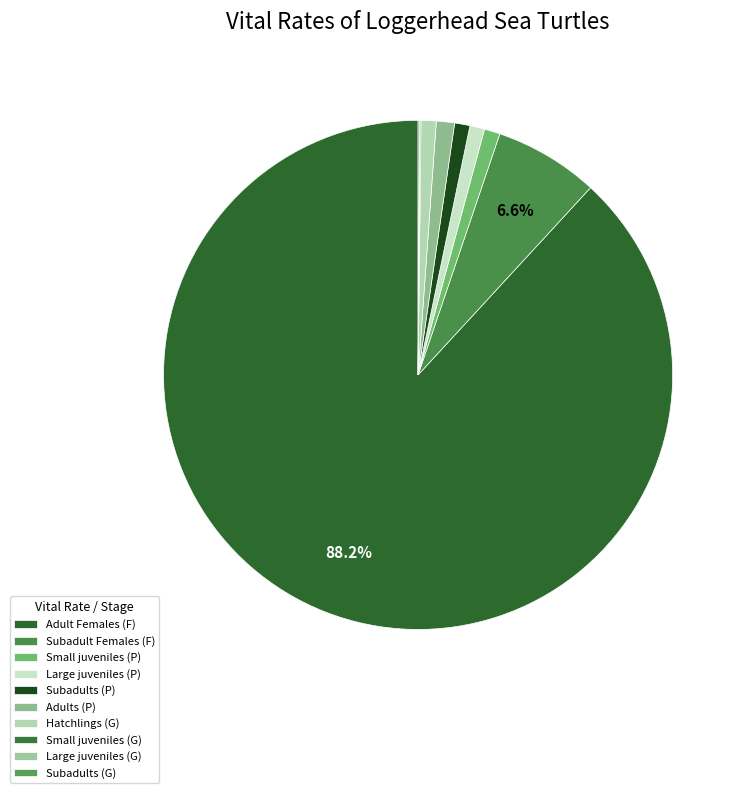

To the nearest percent, what is the combined percentage of Large juveniles (G) and Adults (P)?

1%